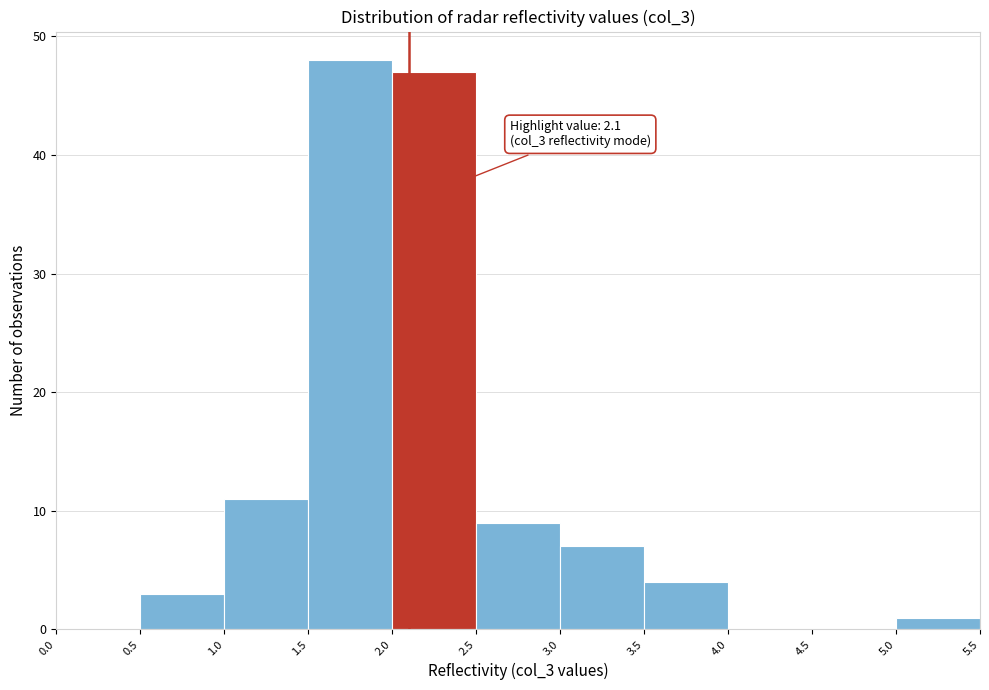

Which range on the x-axis has the tallest bar?

1.5 to 2.0